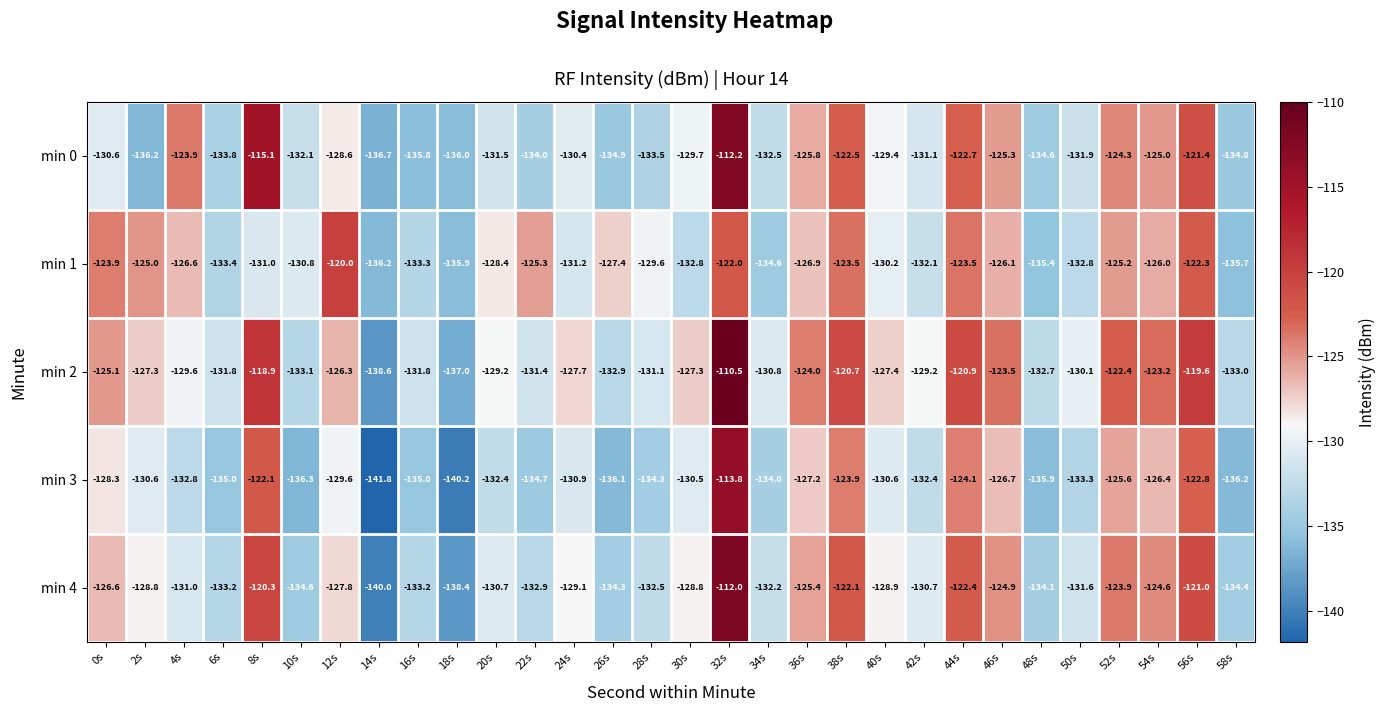

What is the difference between the maximum and minimum values in the min 0 series?

24.5